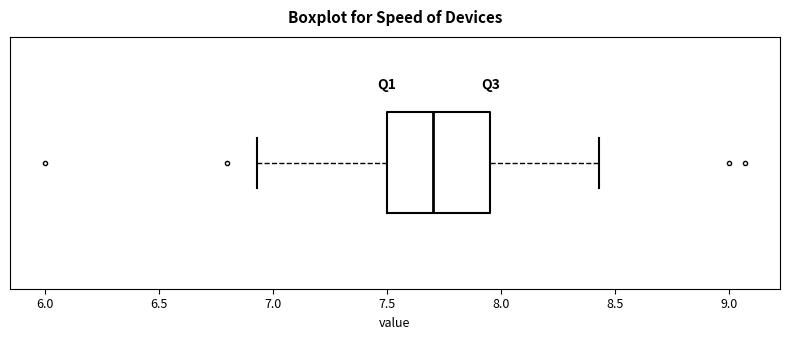

Where is the left edge of the box on the x-axis? The values are not printed on the chart, so give them approximately, as read against the axis.

7.50